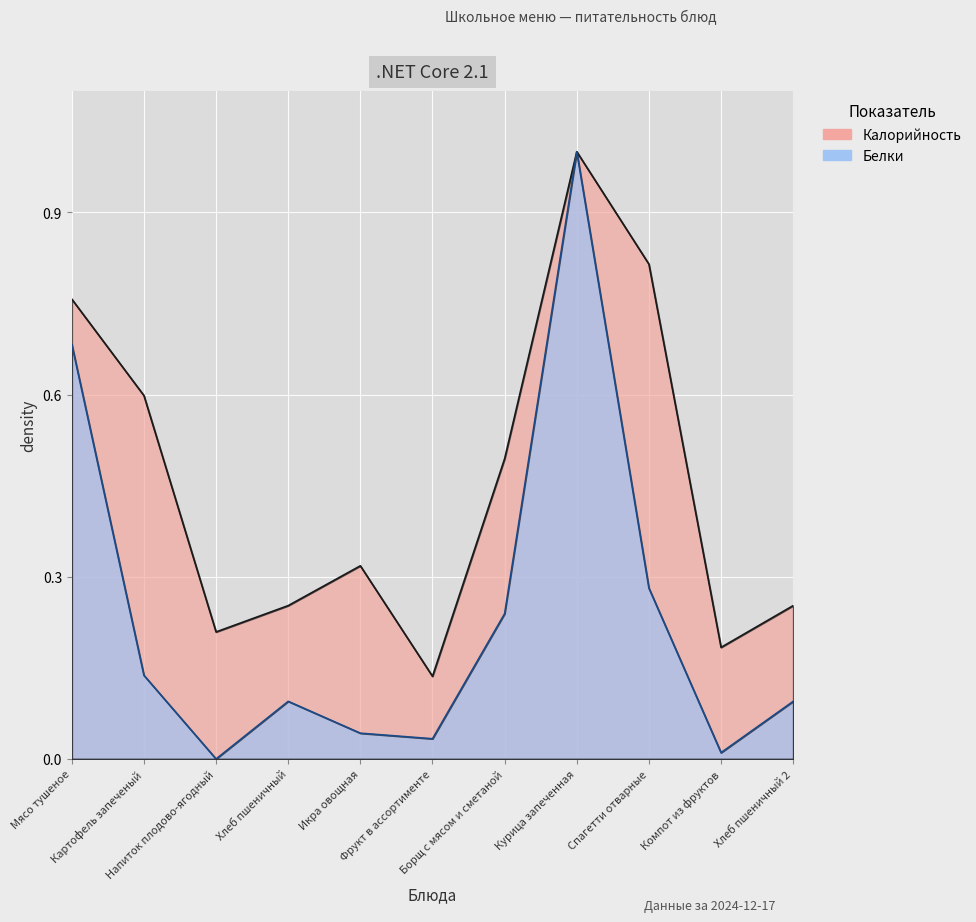

Count the number of categories in the chart.

11